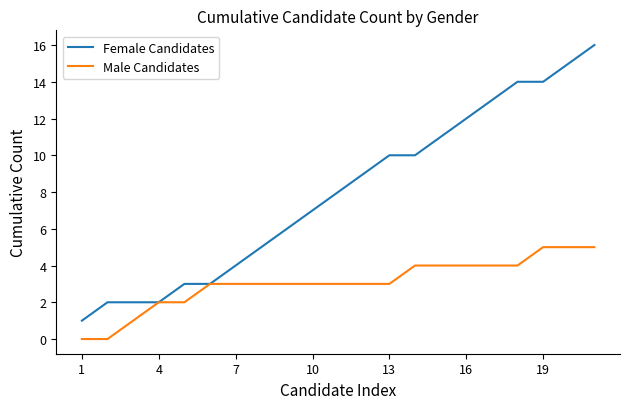

List the series in order of their peak value, lowest first.

Male Candidates, Female Candidates